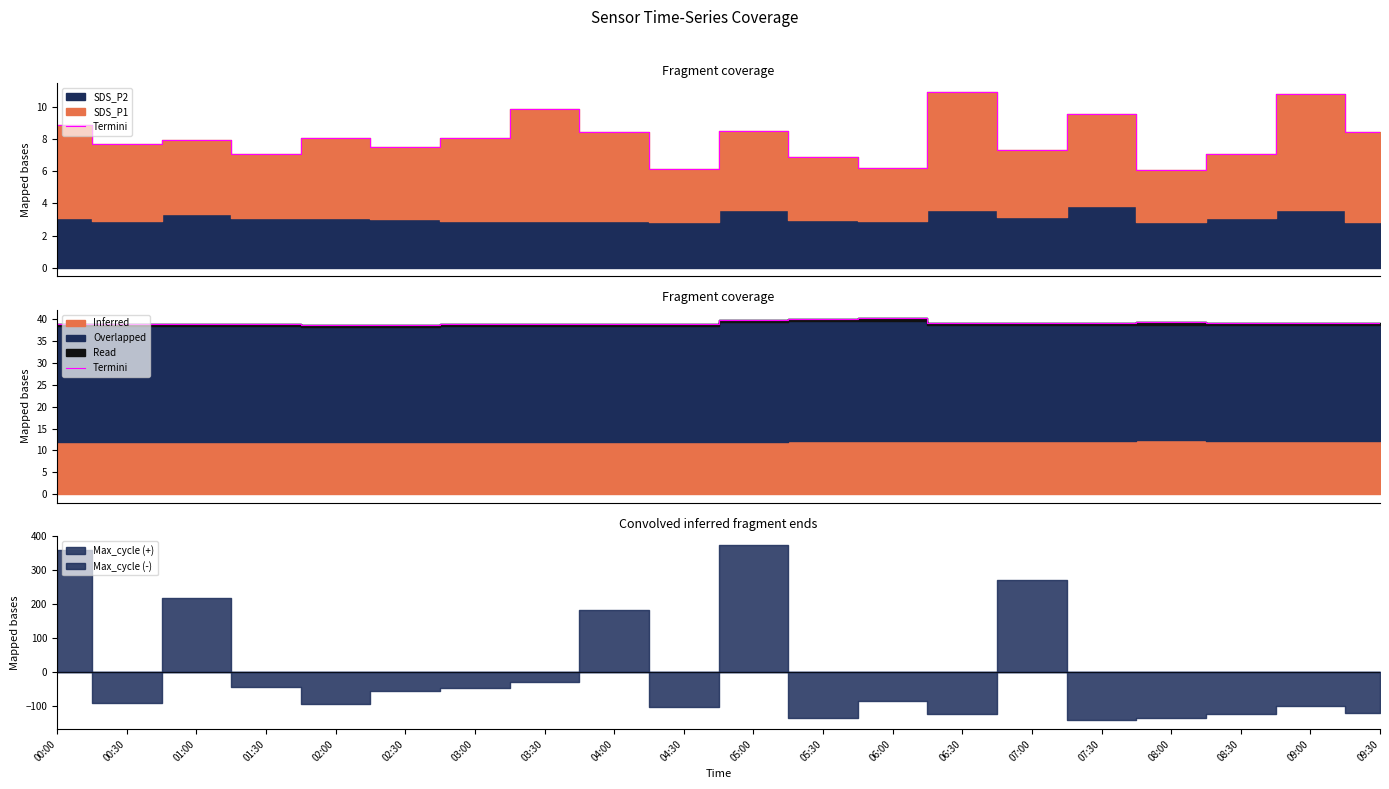

Rank the categories by value from lowest to highest.

02:00, 02:30, 00:30, 01:00, 01:30, 03:30, 04:00, 00:00, 03:00, 04:30, 07:00, 09:00, 06:30, 07:30, 08:30, 09:30, 08:00, 05:00, 05:30, 06:00